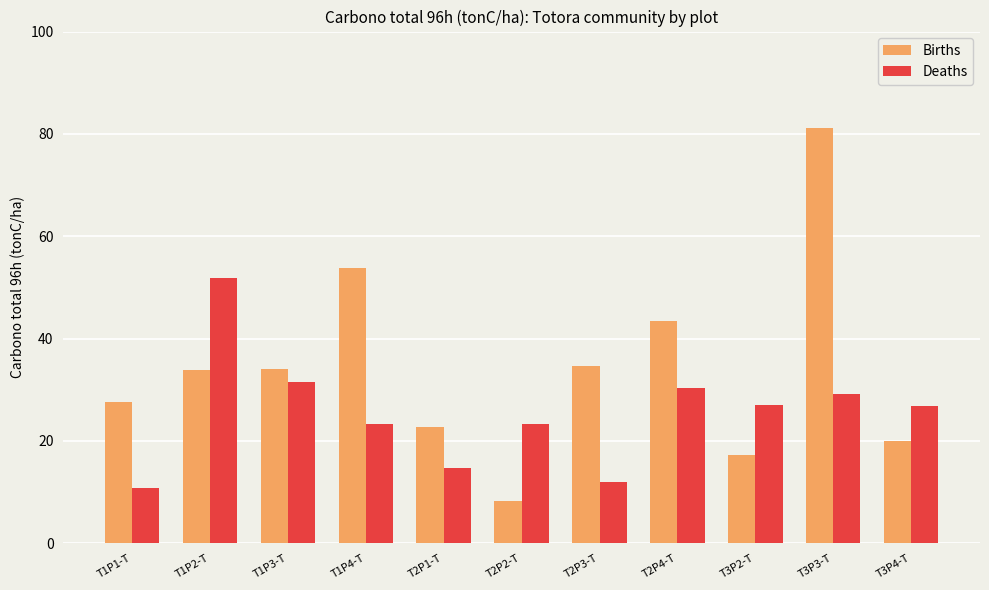

The Births series shows 11.5 at T1P4-T. True or false?

False